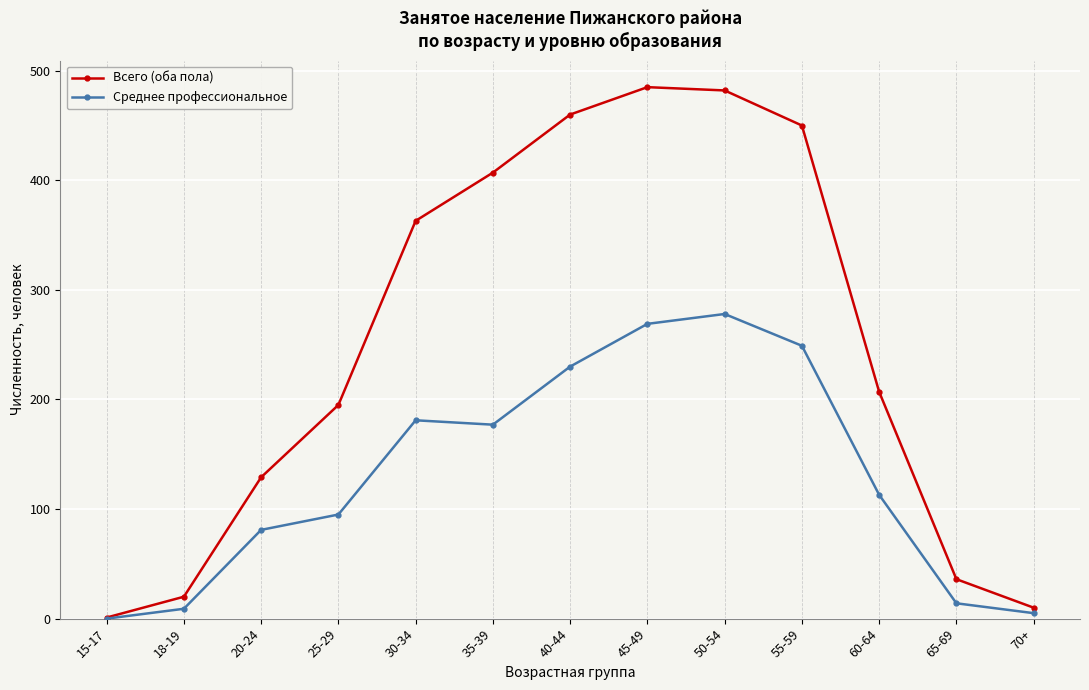

Rank the series at 65-69 from lowest to highest value.

Среднее профессиональное, Всего (оба пола)